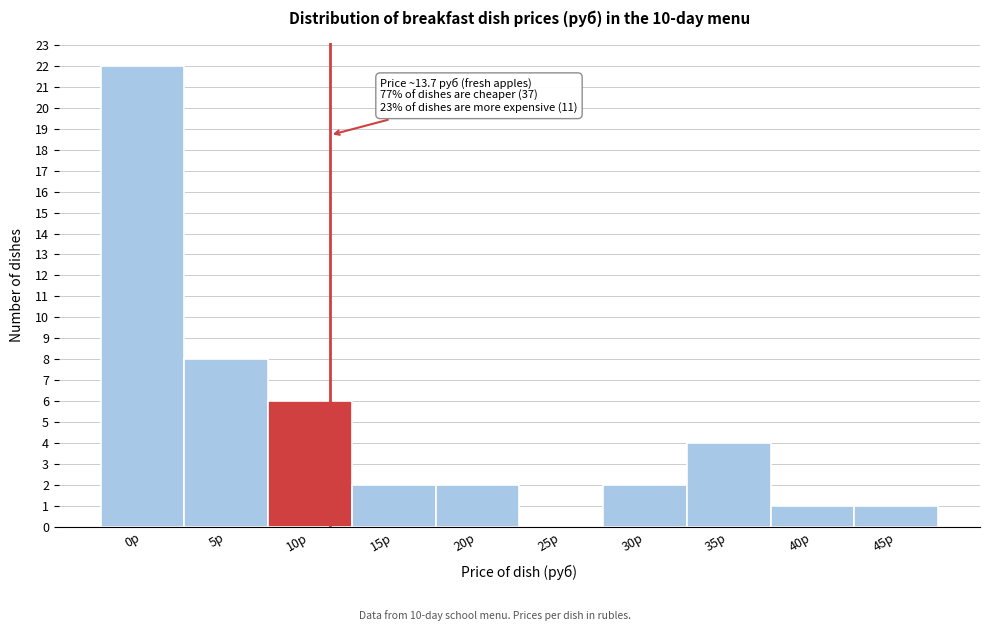

Reading left to right, transcribe all the data shown in this chart.

0р=22	5р=8	10р=6	15р=2	20р=2	25р=0	30р=2	35р=4	40р=1	45р=1